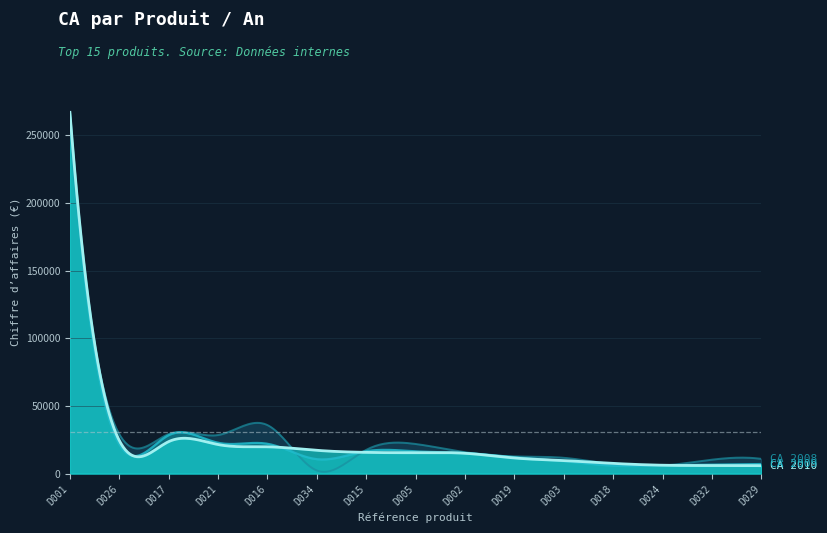

At how many categories does at least one series exceed 195462?

1